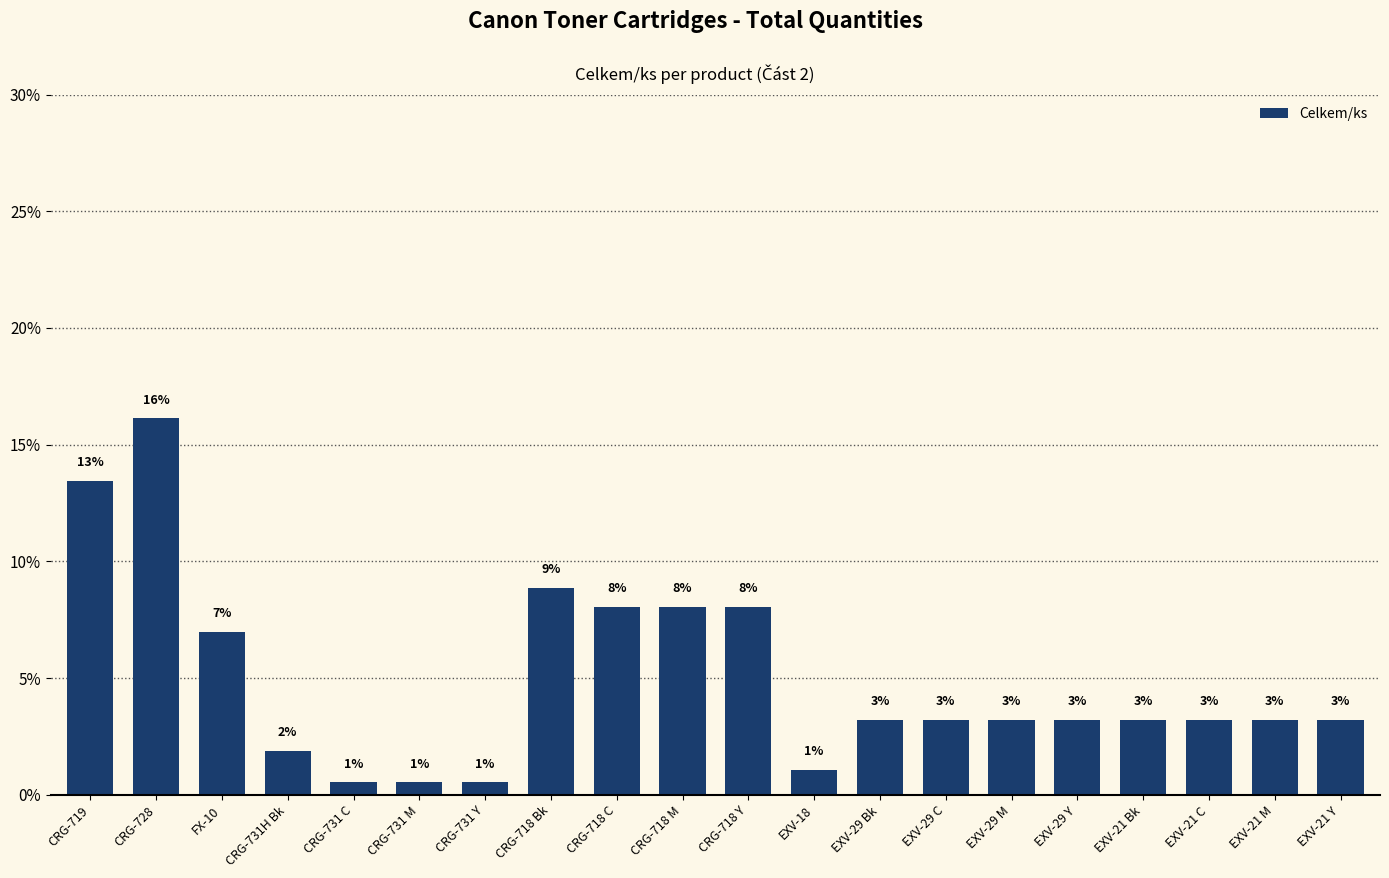

Does the chart contain any negative values?

No